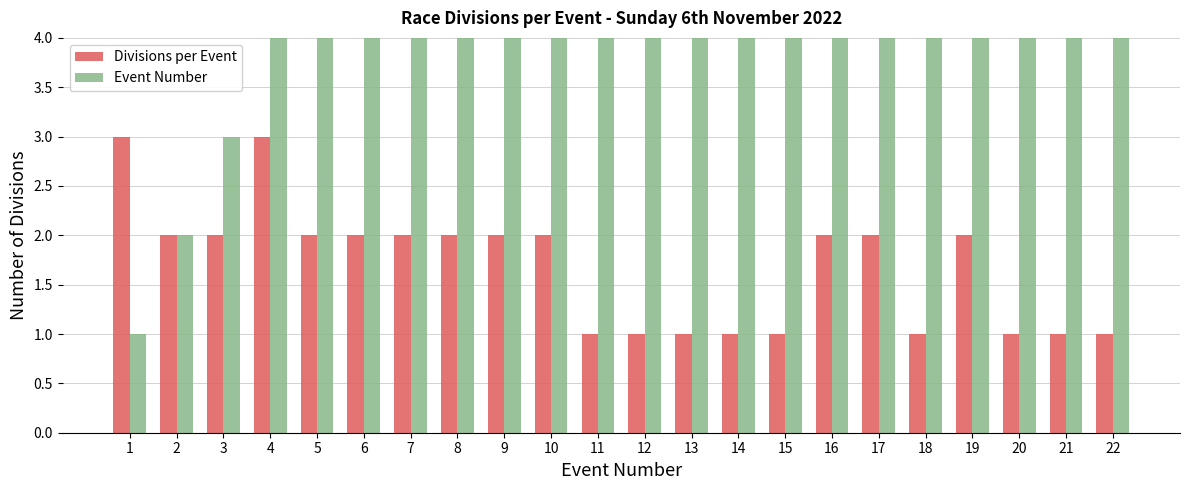

Which series has the largest range (max minus min)?

Event Number